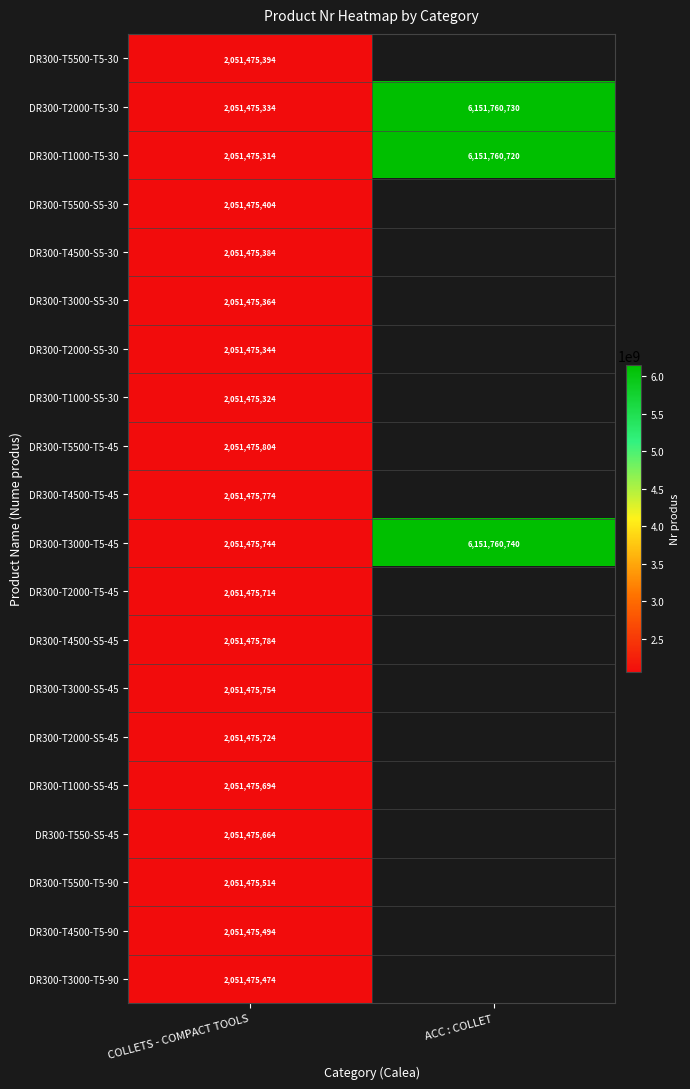

What is the sum of the DR300-T2000-T5-30 values at ACC : COLLET and COLLETS - COMPACT TOOLS?

8203236064